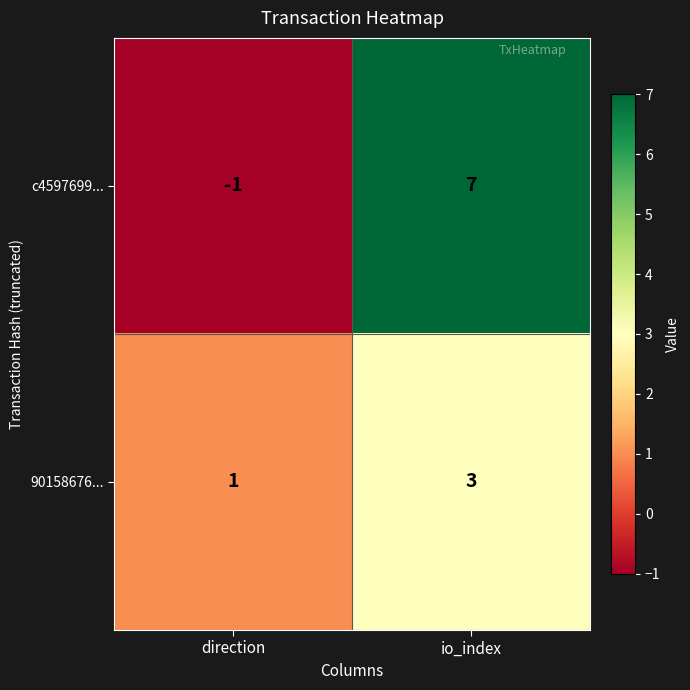

Where is c4597699... nearest to the value 3?

direction